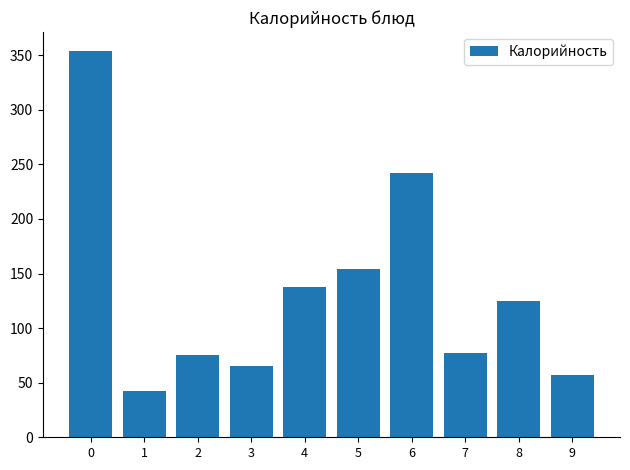

What is the value of the 7th bar from the left?

242.5